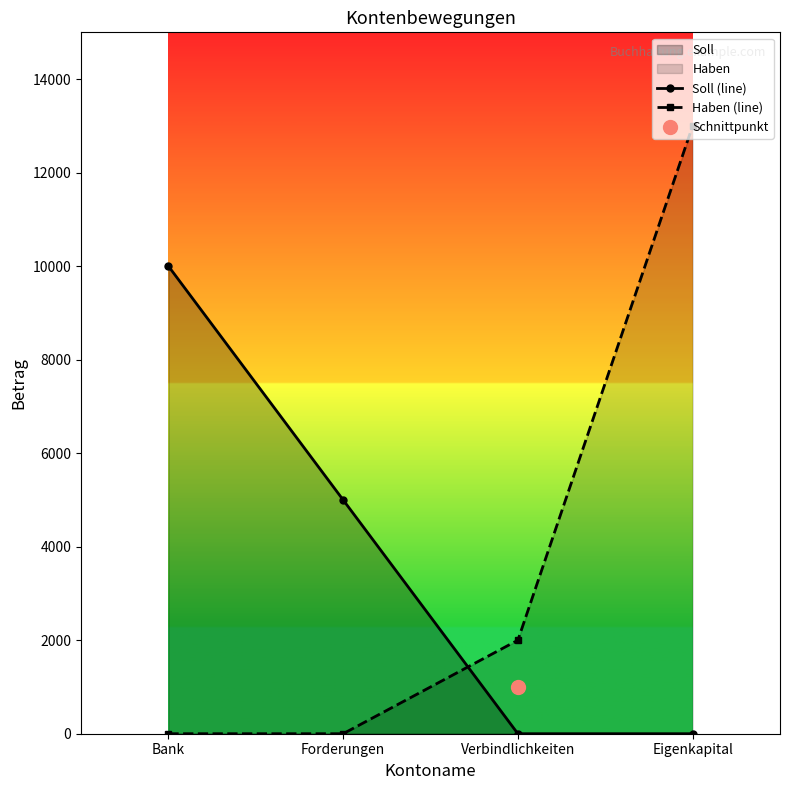

Which series contains the highest Y value?

Haben (line)